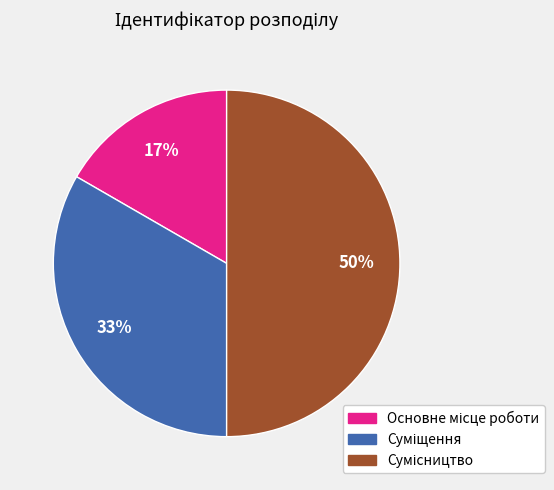

To the nearest percent, what is the difference between the largest and smallest slice percentages?

33%